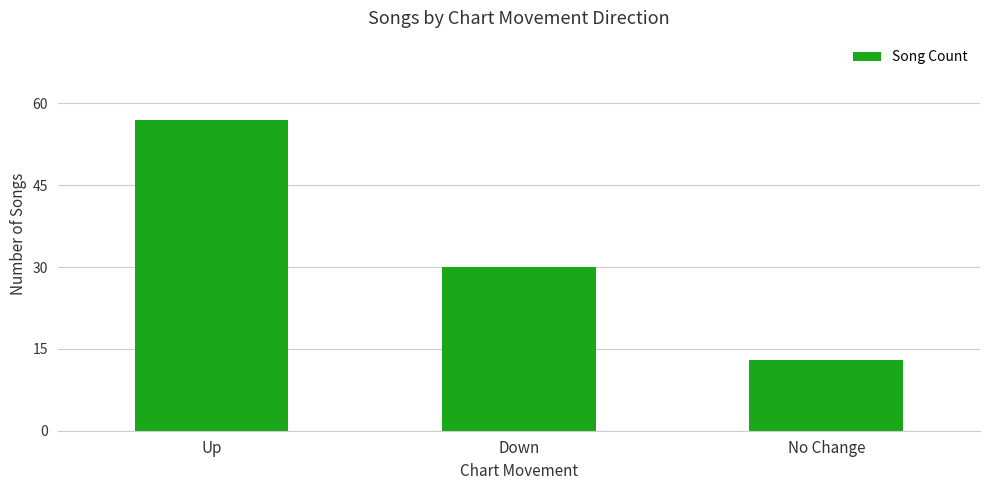

What is the difference between the values at No Change and Down?

17